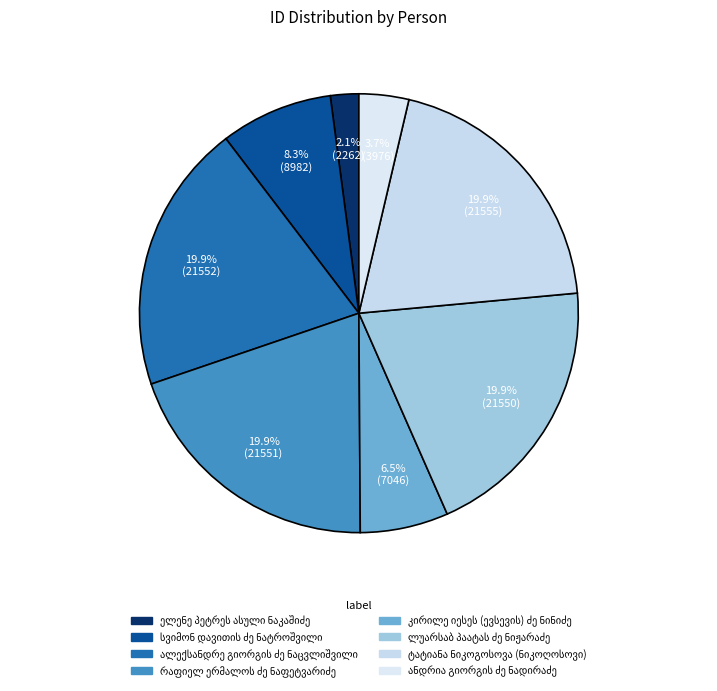

How much of the chart is everything except რაფიელ ერმალოს ძე ნაფეტვარიძე?

80.1%